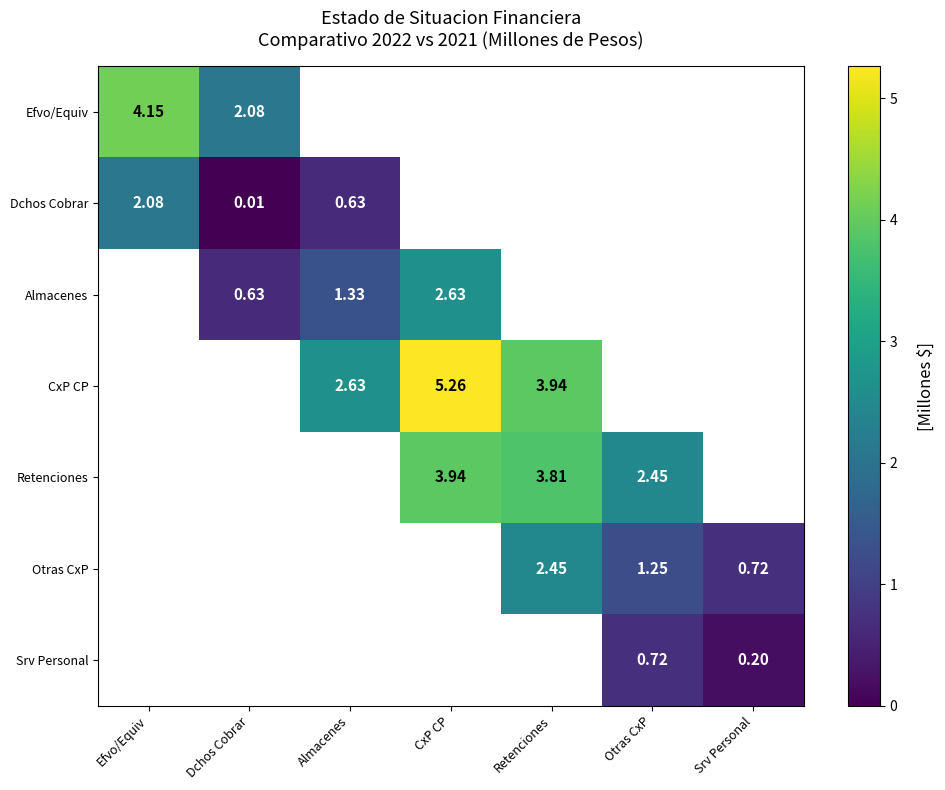

The value of CxP CP at CxP CP is 5.3. True or false?

True